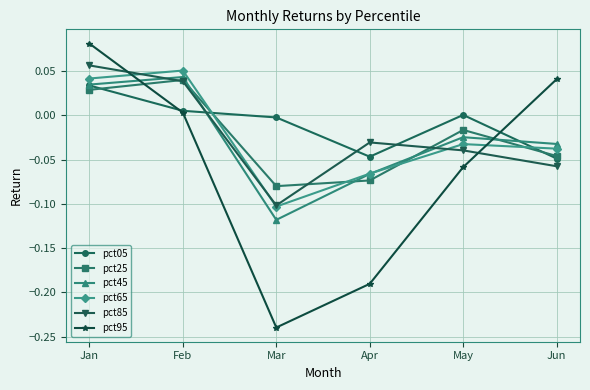

Which category has the highest value in the pct45 series?

Feb